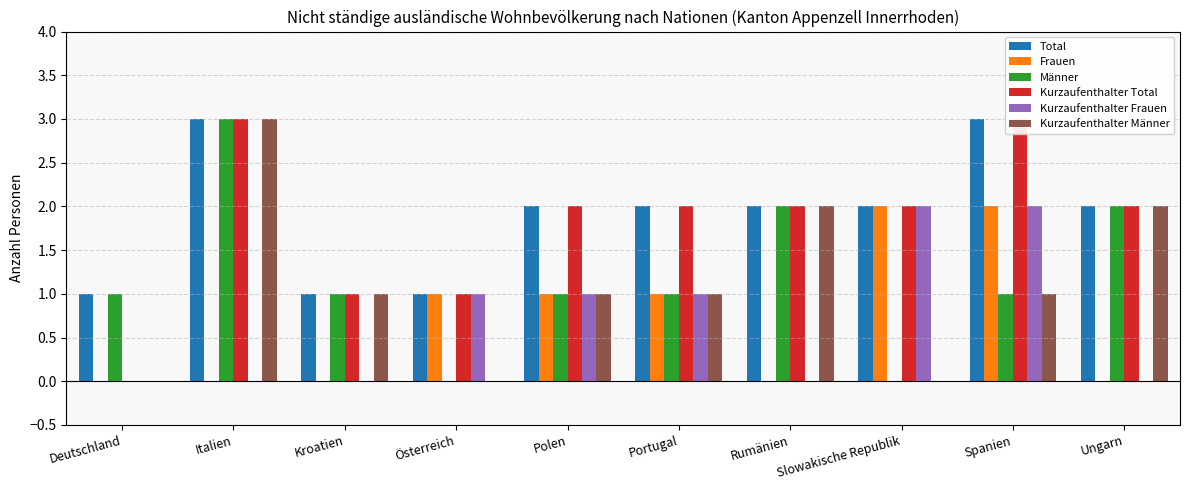

Reading right to left, extract all data points from this chart.

Total: 2	3	2	2	2	2	1	1	3	1
Frauen: 0	2	2	0	1	1	1	0	0	0
Männer: 2	1	0	2	1	1	0	1	3	1
Kurzaufenthalter Total: 2	3	2	2	2	2	1	1	3	0
Kurzaufenthalter Frauen: 0	2	2	0	1	1	1	0	0	0
Kurzaufenthalter Männer: 2	1	0	2	1	1	0	1	3	0